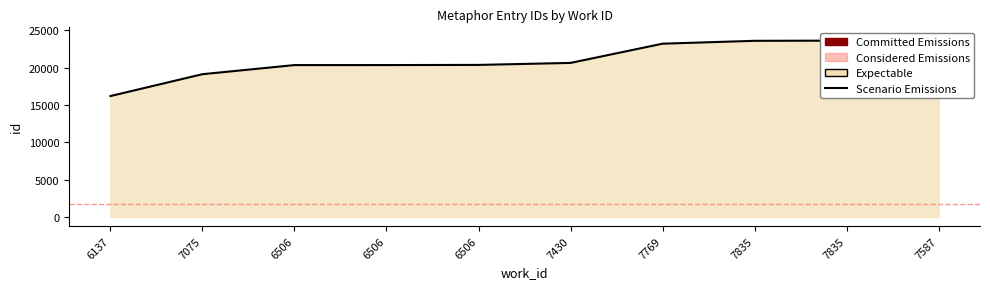

The value at 6137 is 16190. True or false?

True